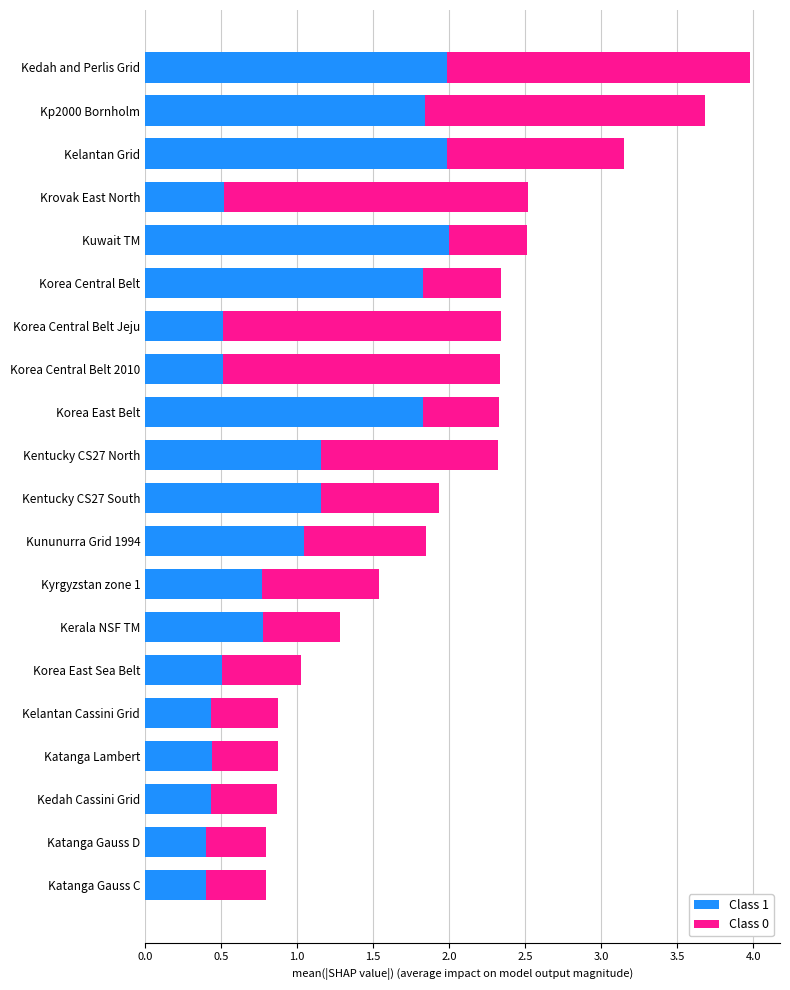

At which category is the sum across all series the highest?

Kedah and Perlis Grid